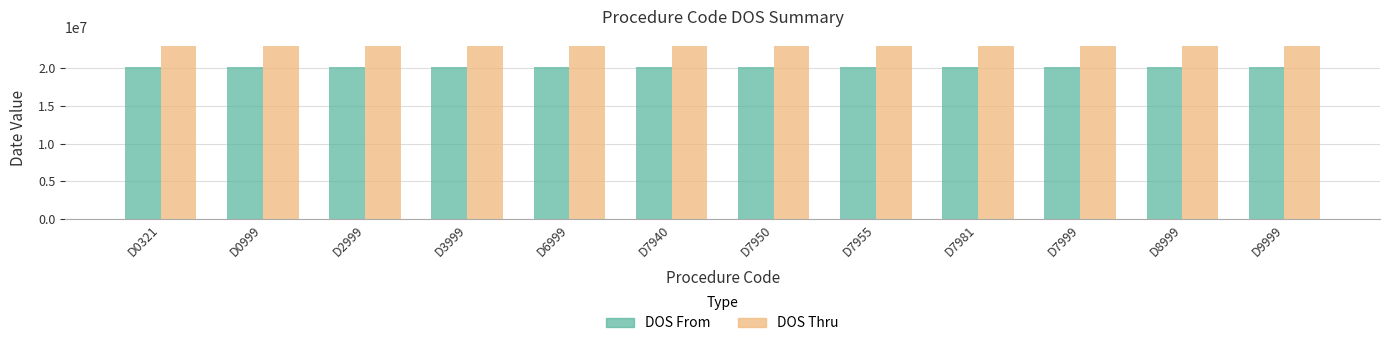

List the series in order of their peak value, highest first.

DOS Thru, DOS From